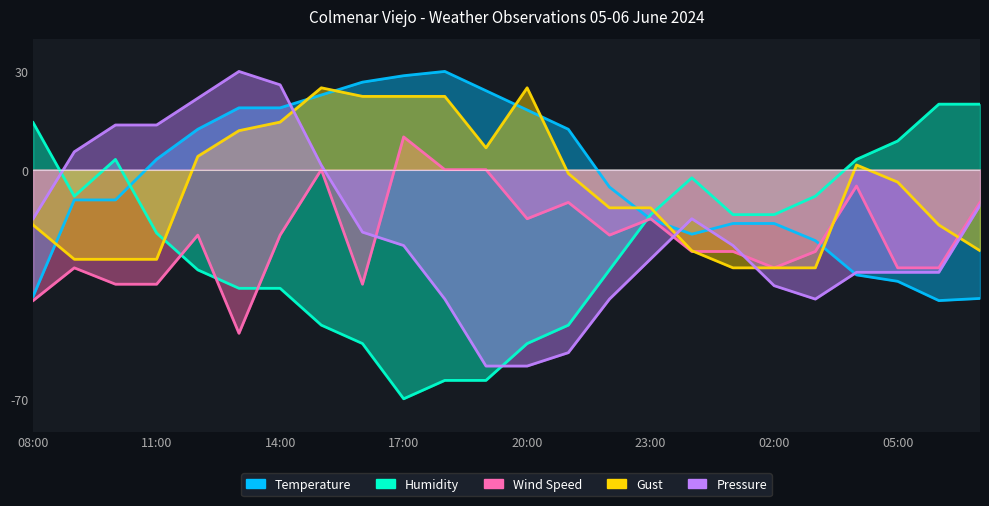

Which category has the highest value in the Pressure series?

13:00